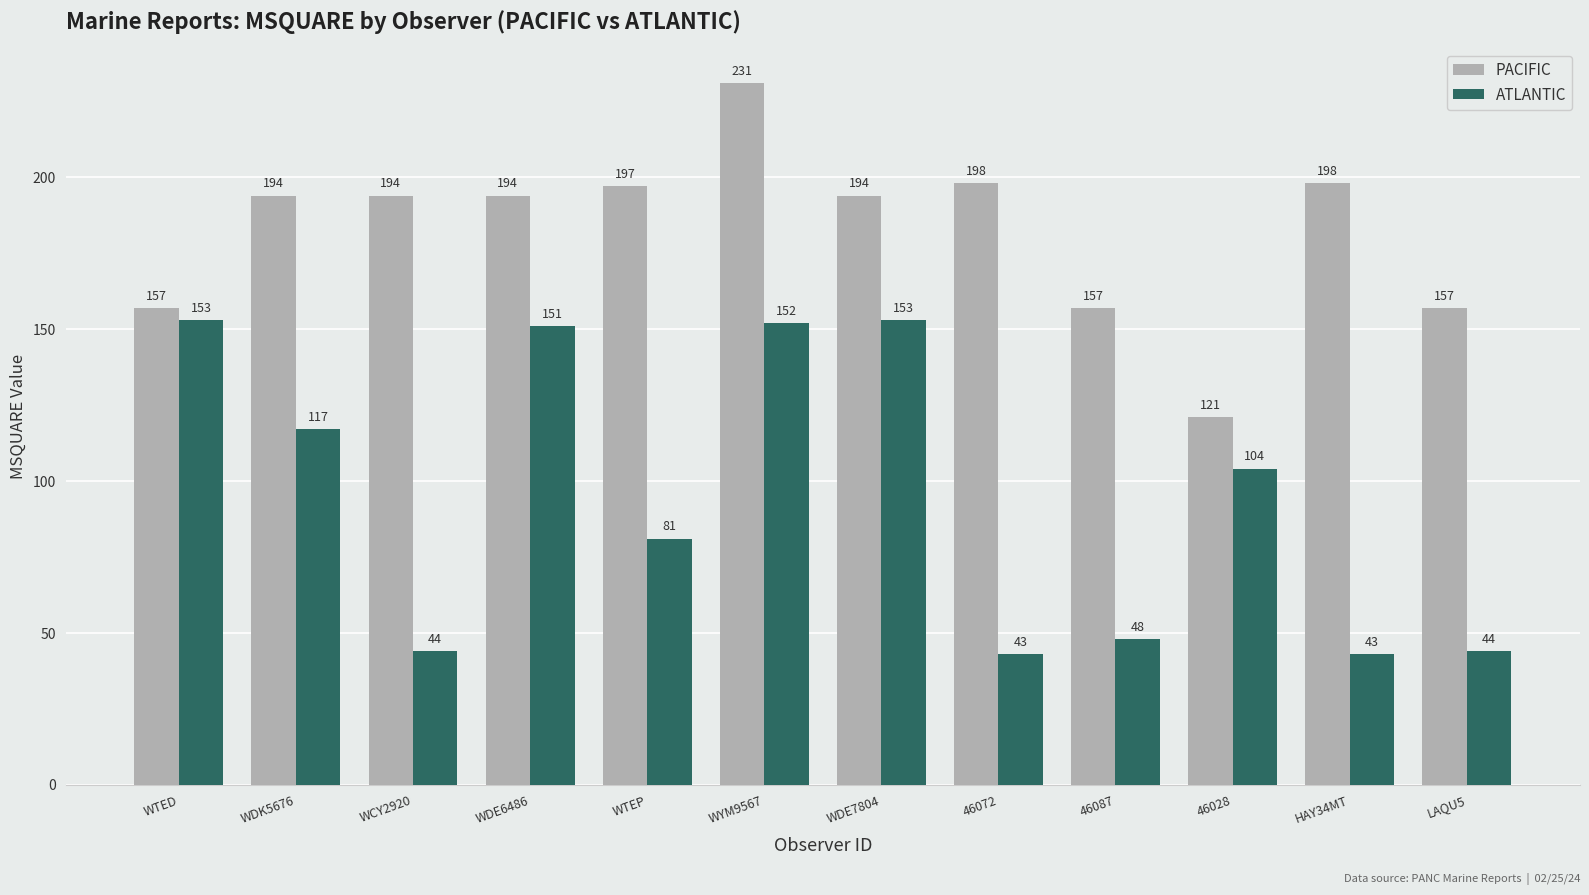

How many groups of bars are there?

12